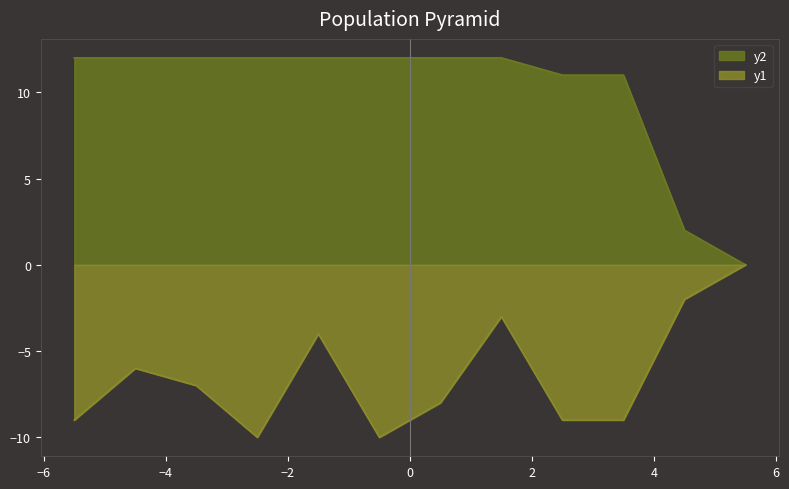

List the series in order of their peak value, lowest first.

y1, y2